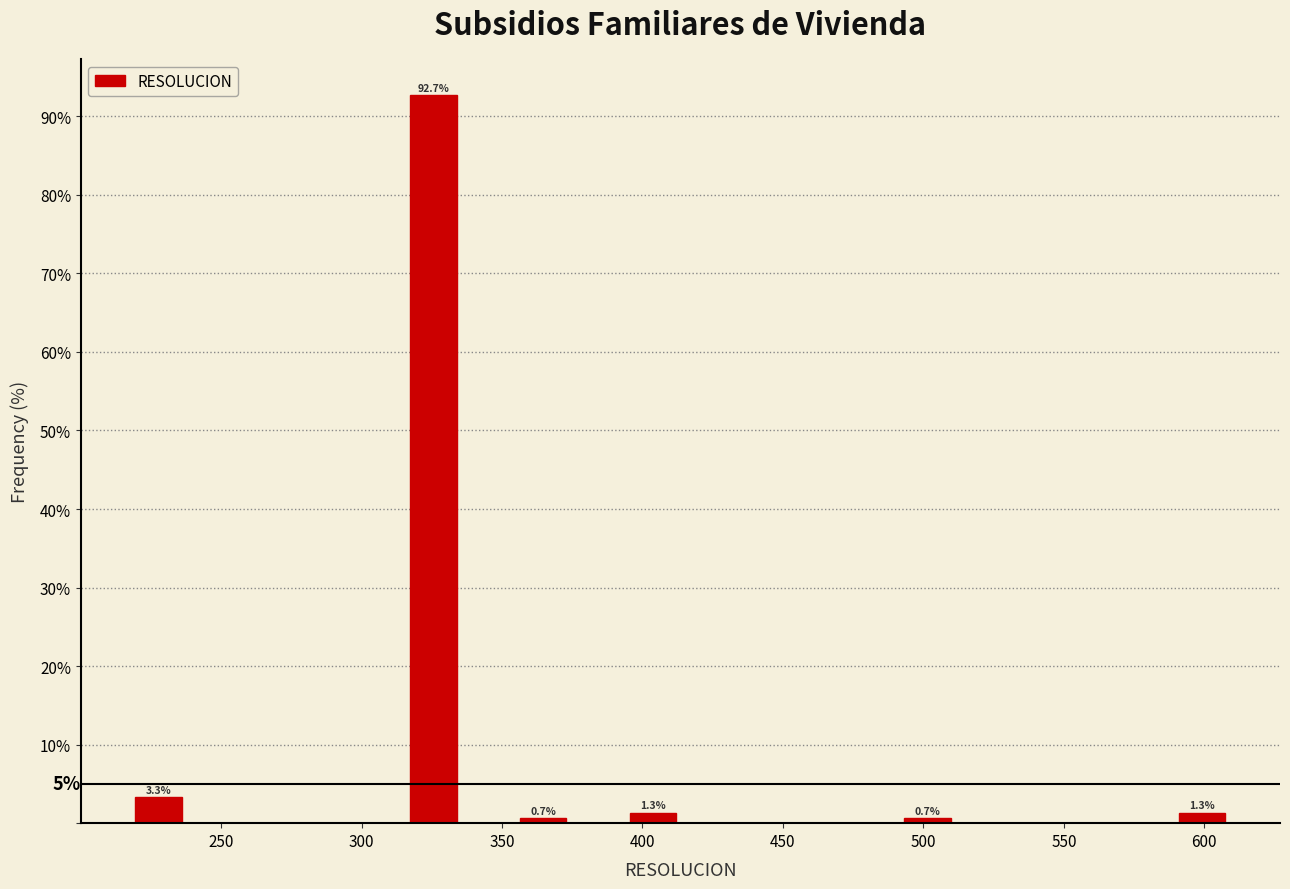

Read against the x-axis, roughly where is the centre of the tallest bar?

325